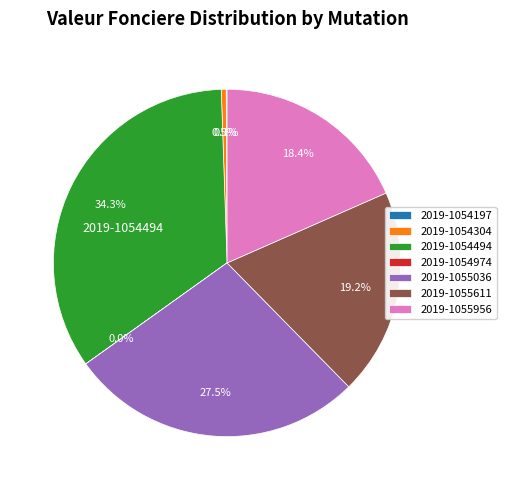

Which slice is the largest?

2019-1054494